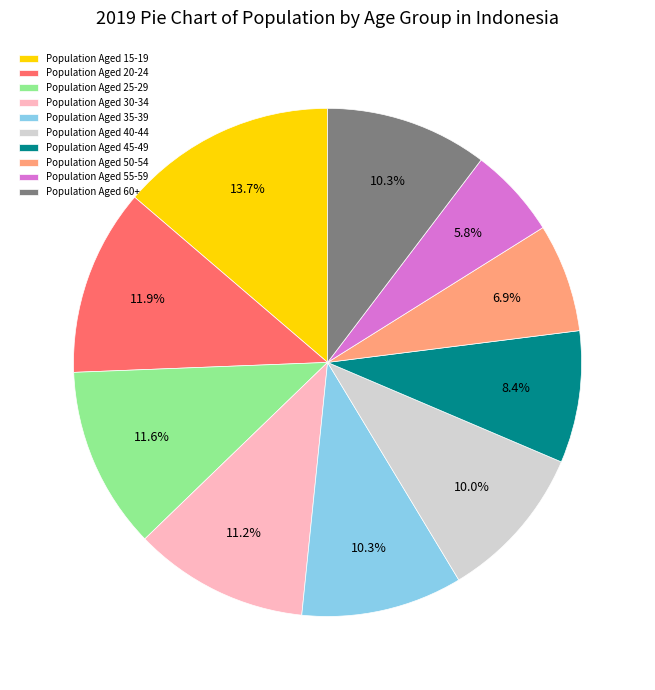

Which has a higher value, Population Aged 40-44 or Population Aged 55-59?

Population Aged 40-44